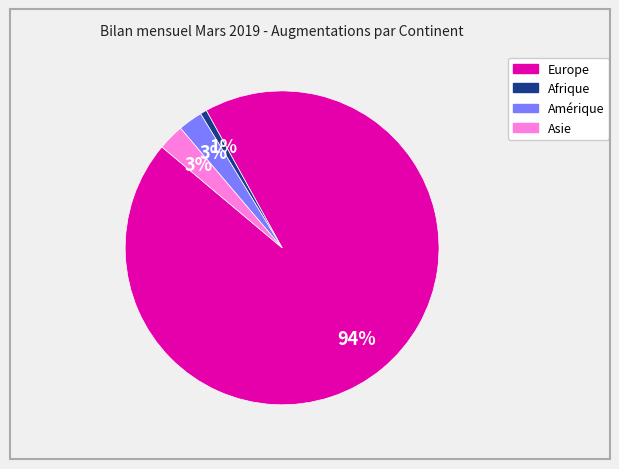

To the nearest percent, what is the average slice percentage?

25%